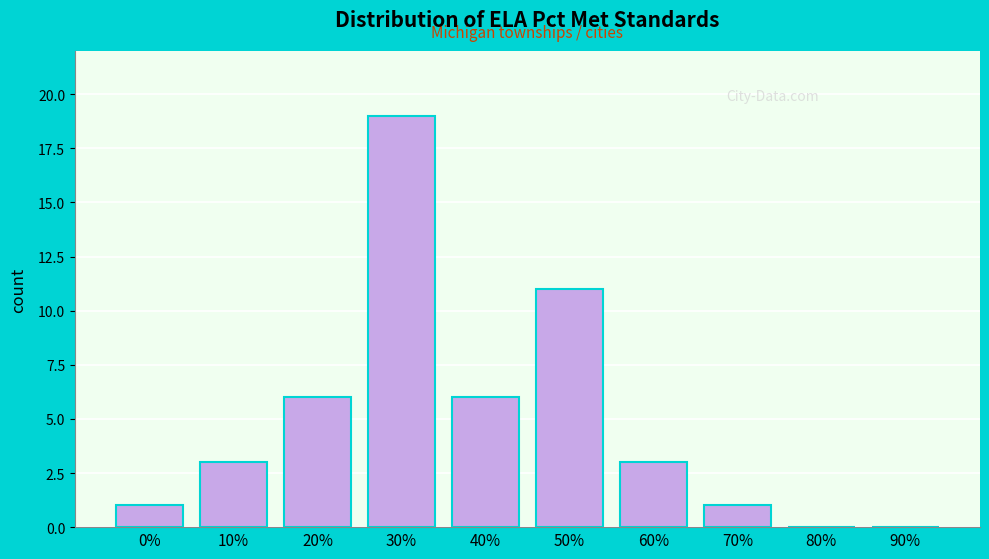

Reading right to left, list all the values displayed in this chart.

90%=0	80%=0	70%=1	60%=3	50%=11	40%=6	30%=19	20%=6	10%=3	0%=1